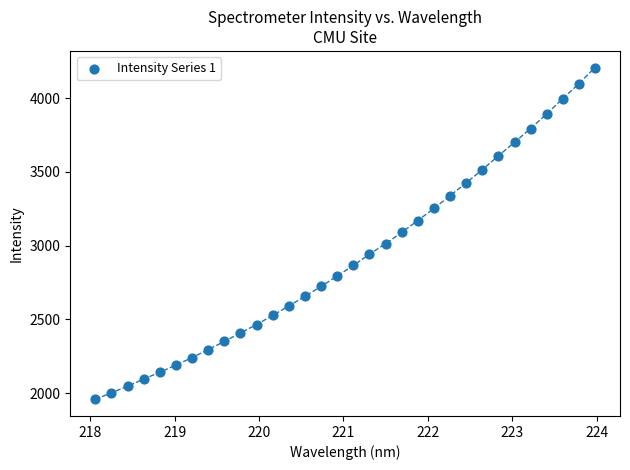

What is the range of X values (max minus min)?

5.9